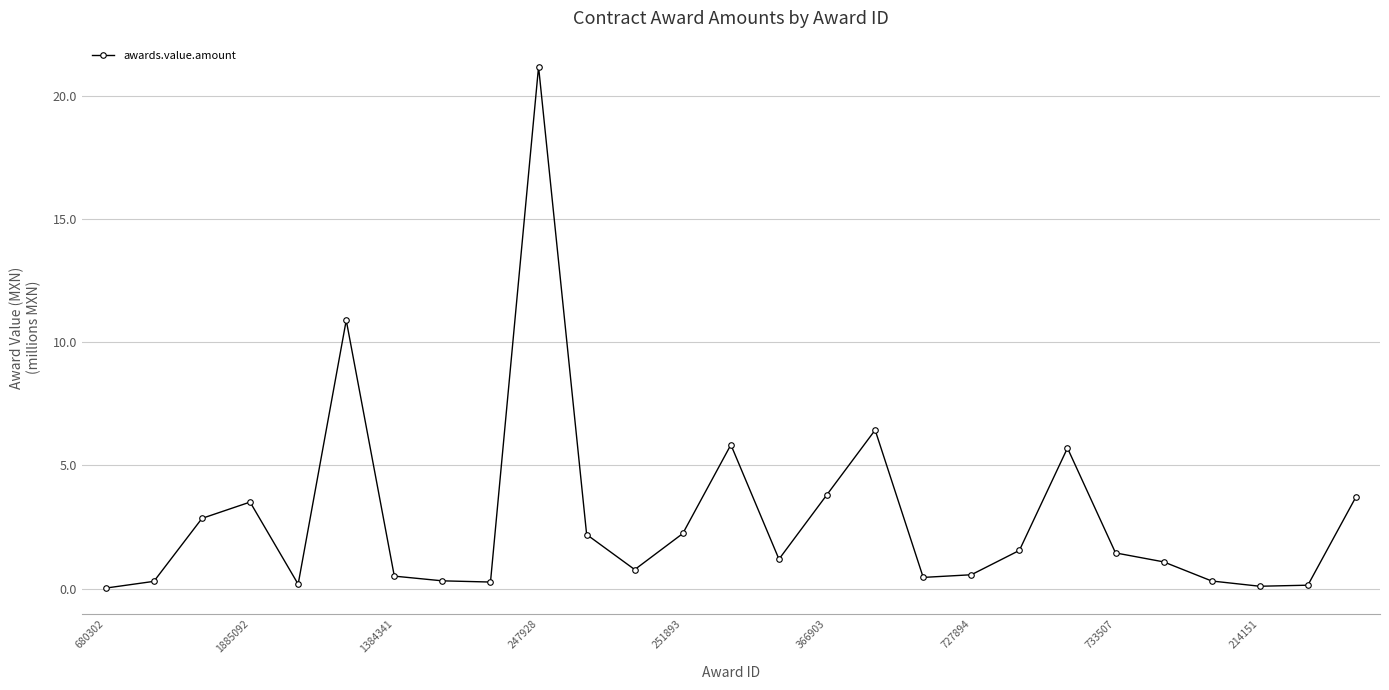

What is the average value?

2.9